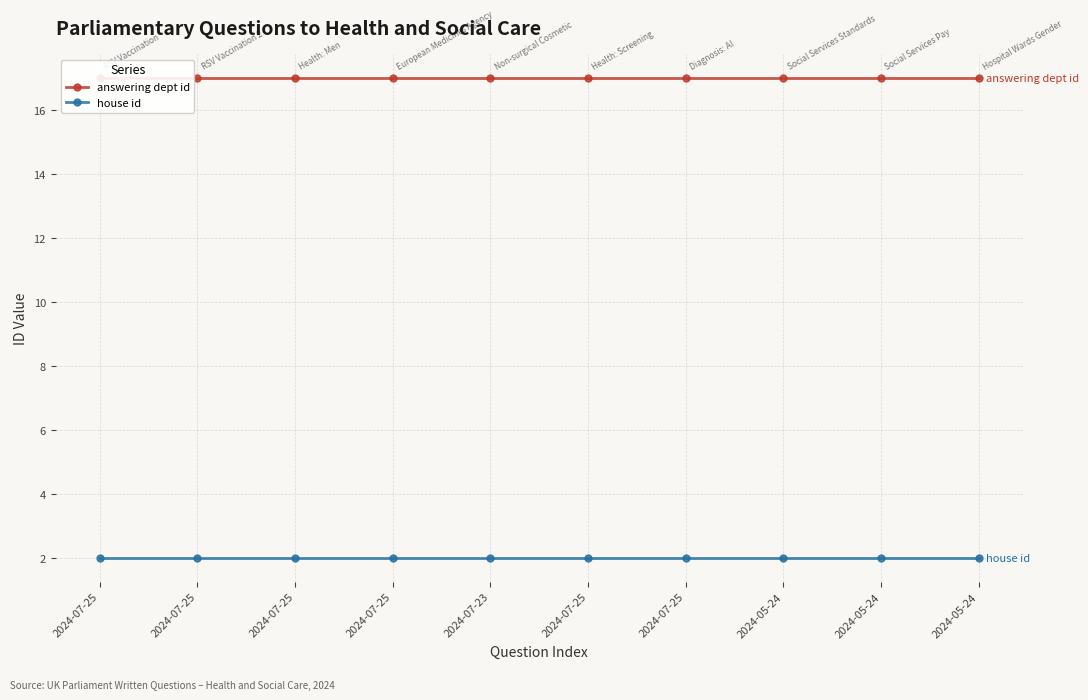

What are all the series names shown in the legend?

answering dept id, house id